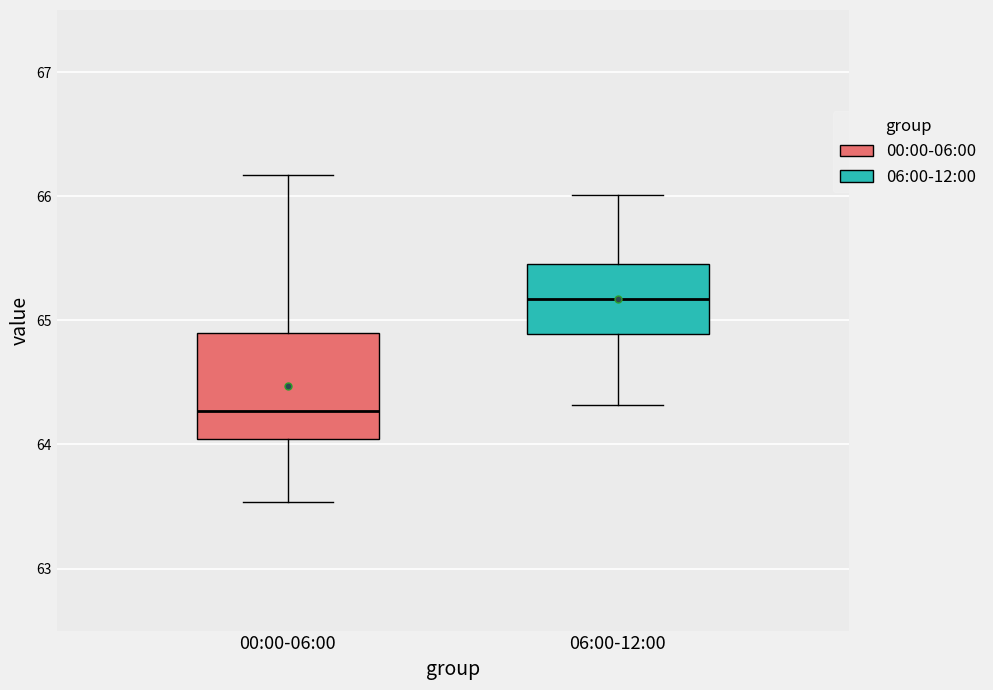

Where does the median line of the box for 00:00-06:00 sit on the y-axis? The values are not printed on the chart, so give them approximately, as read against the axis.

64.3